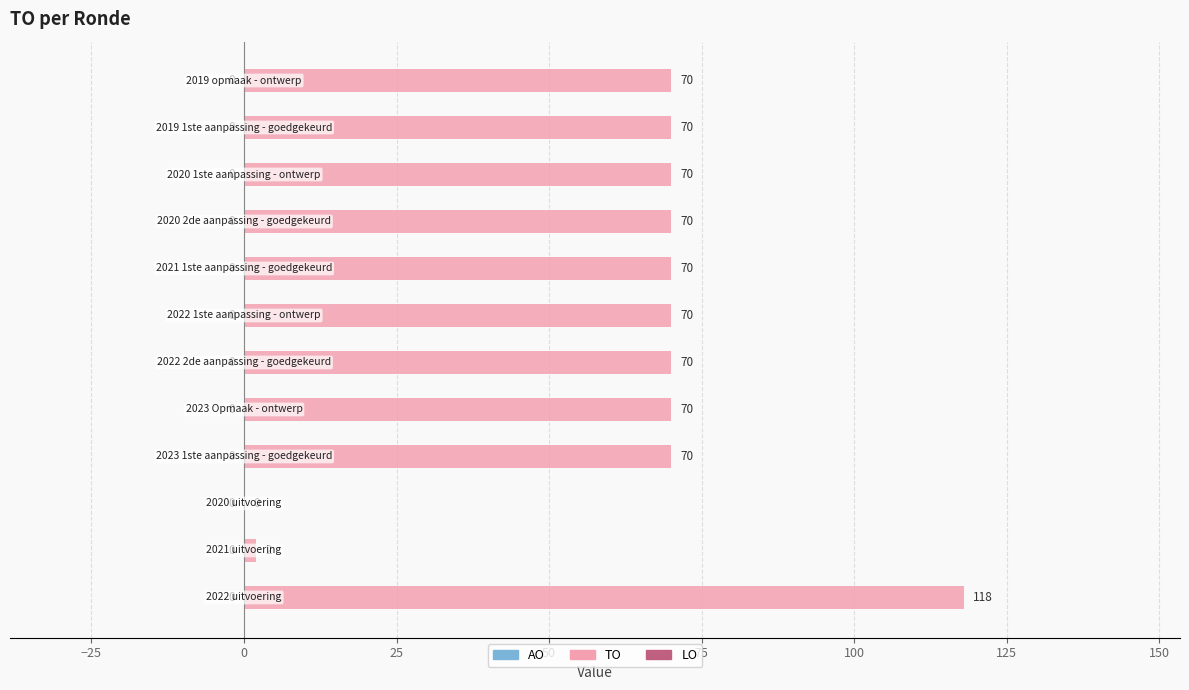

What is the greatest value displayed?

118